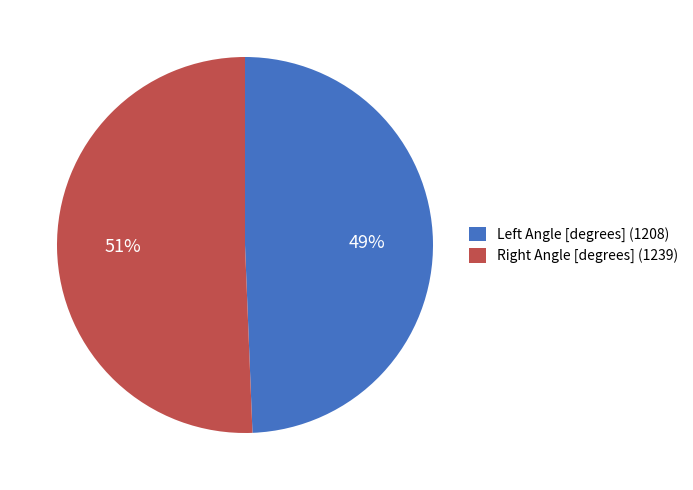

To the nearest percent, what is the average slice percentage?

50%